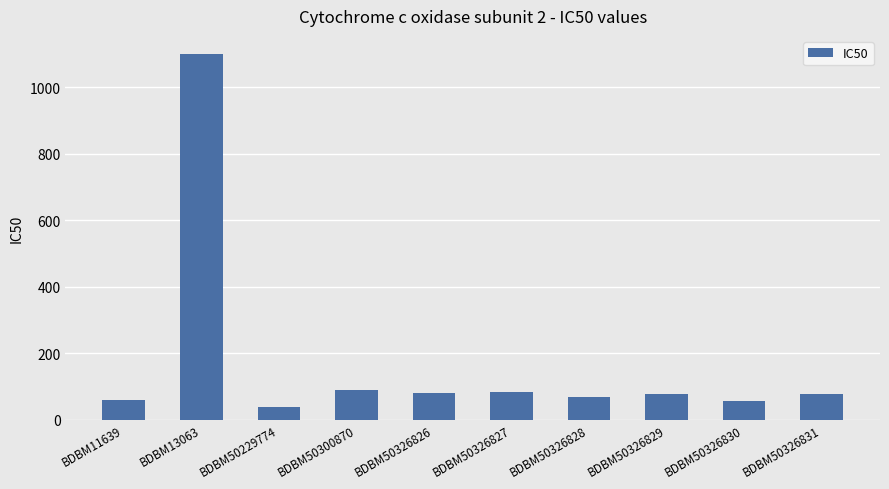

What is the value of the 8th bar from the left?

77